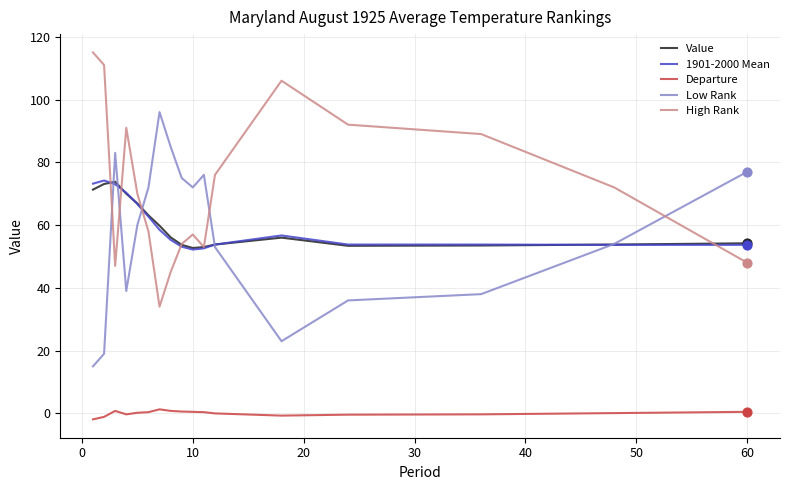

Which series has the largest total across all categories?

High Rank